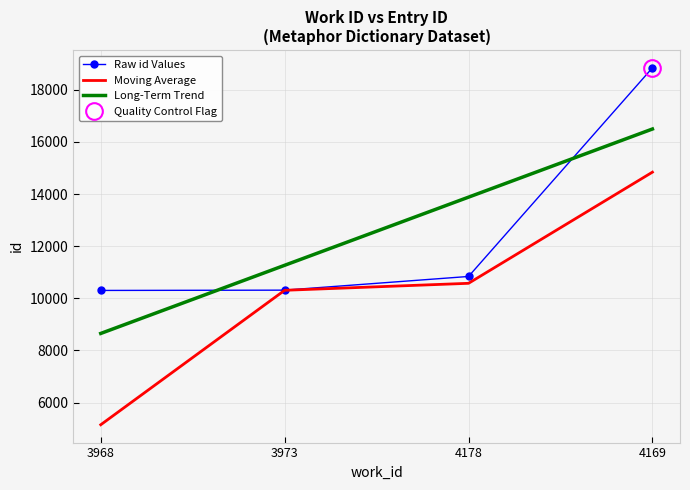

At which label is Long-Term Trend closest to 12574?

3973